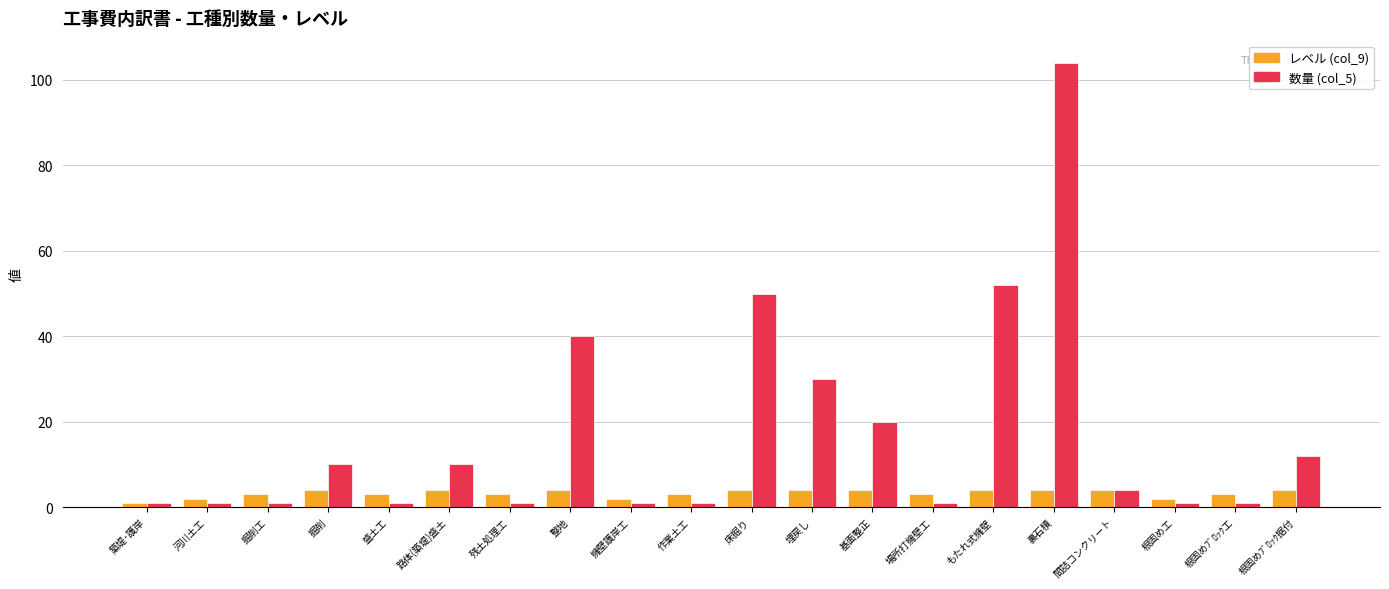

Are the bars grouped side by side (vs. stacked)?

Yes